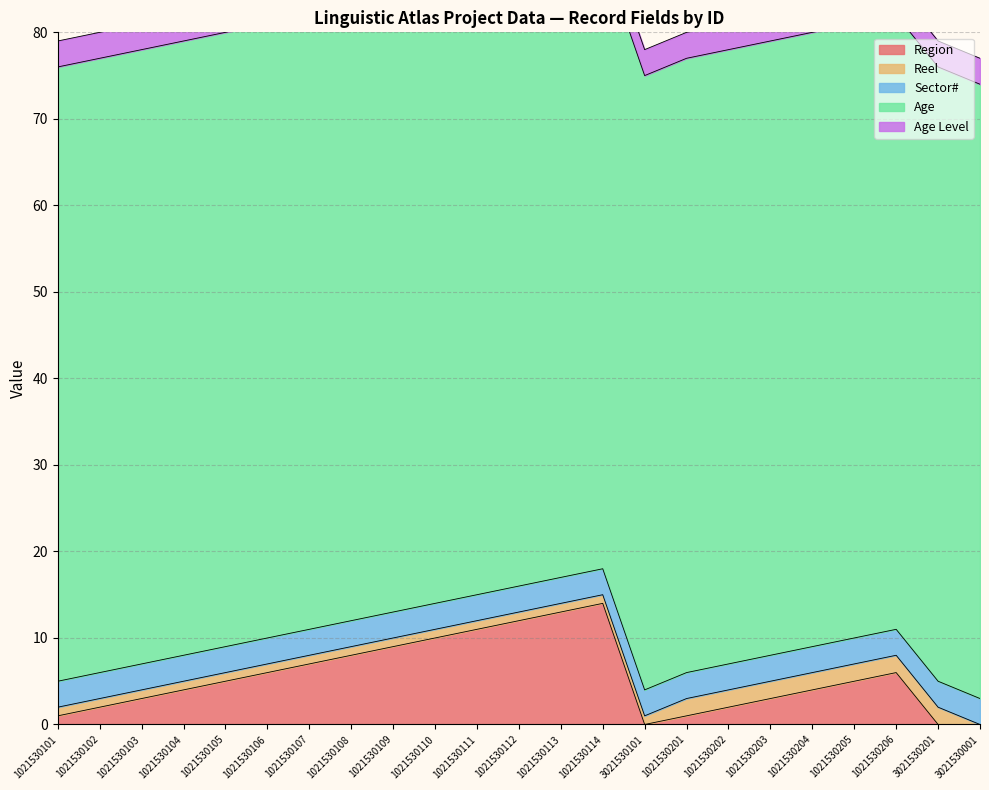

True or false: Sector# has a value of 5 at 1021530108.

False